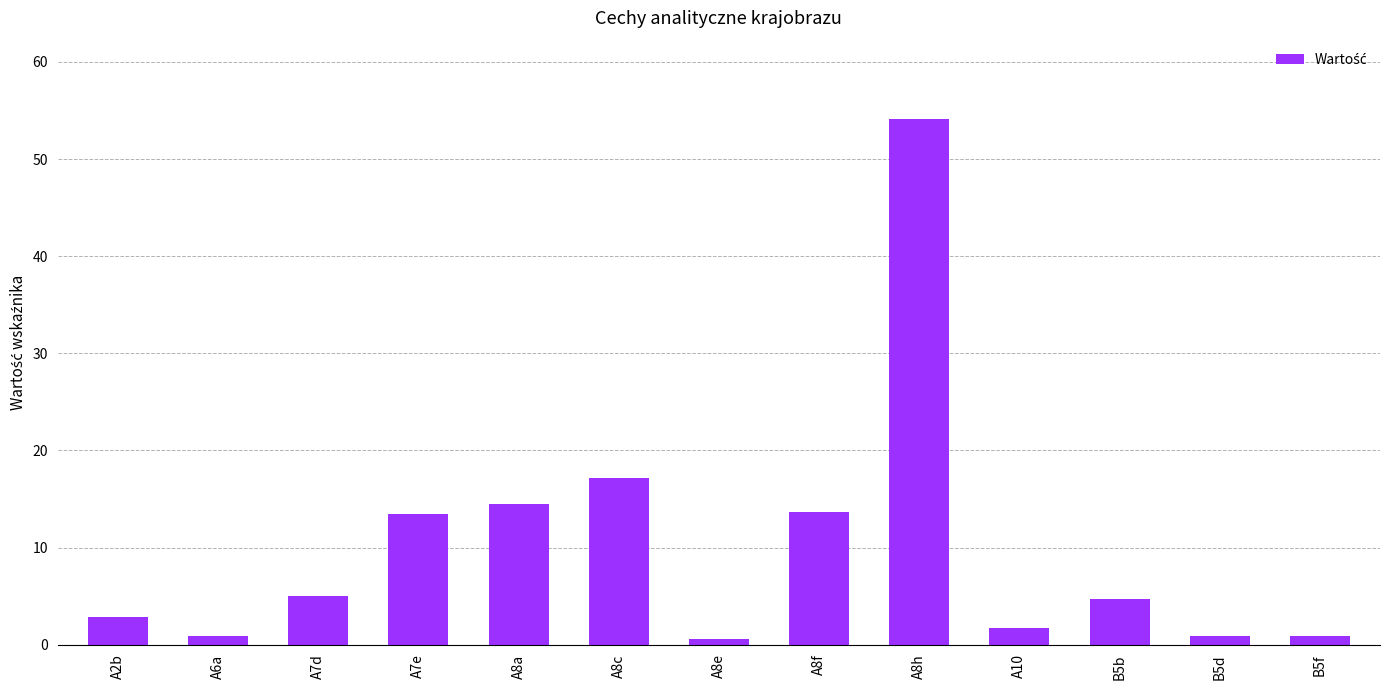

What is the difference between the values at A10 and A8f?

11.9